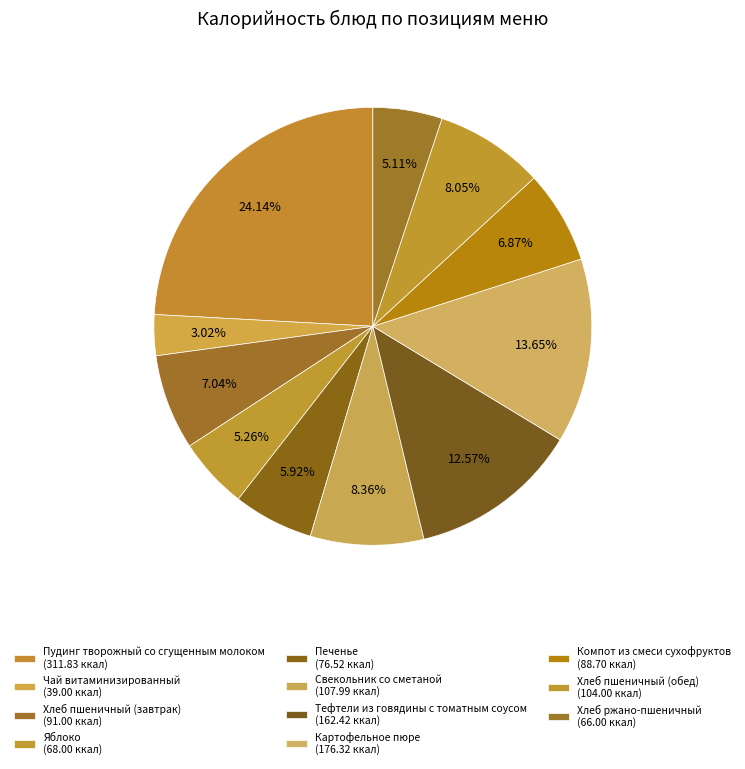

Does any single category account for the majority?

No